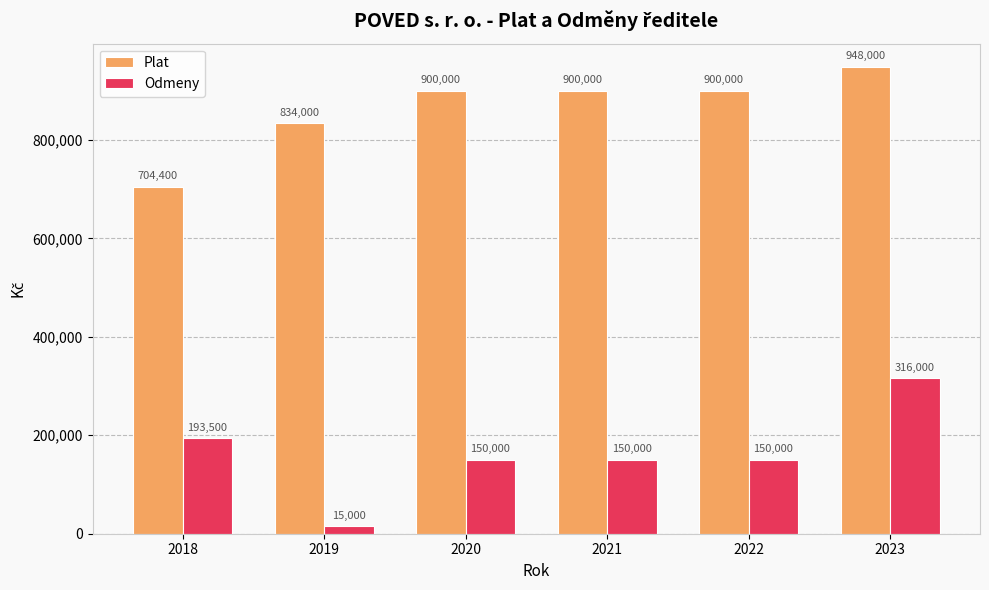

Which series changed the most between 2021 and 2023?

Odmeny